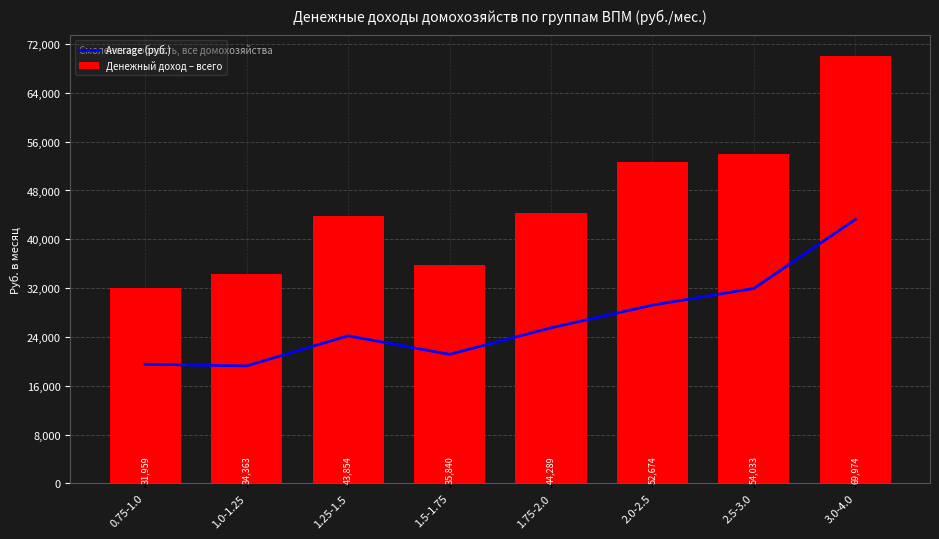

Which label corresponds to the smallest value in the chart?

1.0-1.25